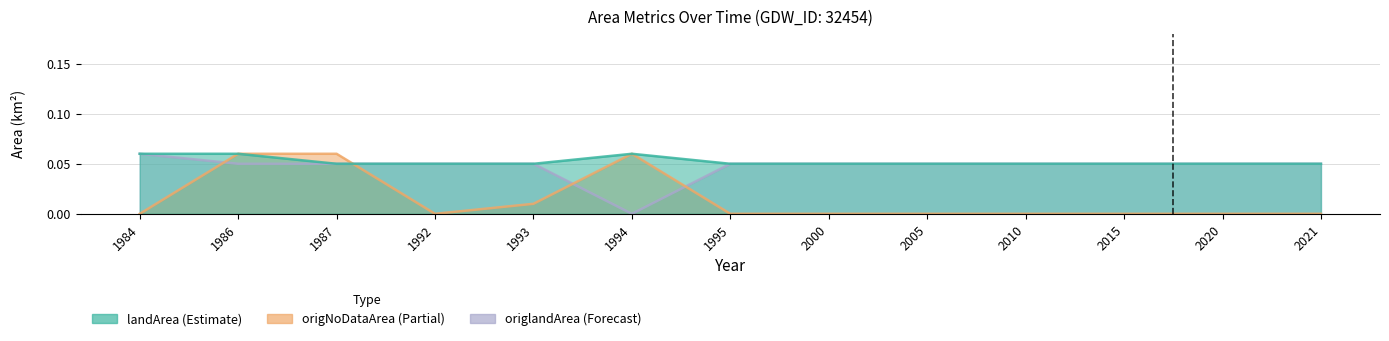

The value of origlandArea at 2000 is 0.1. True or false?

False